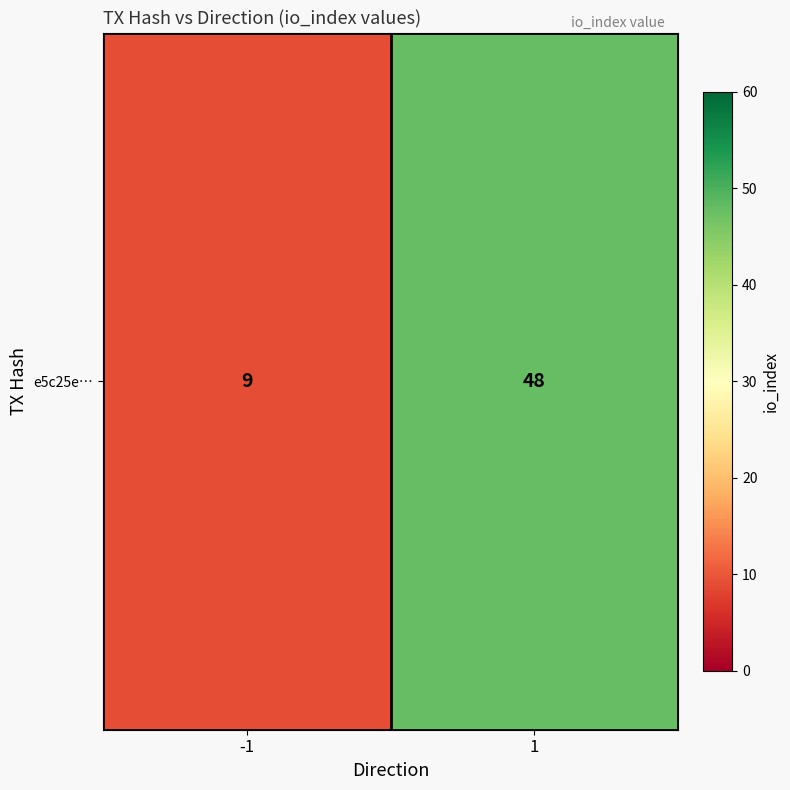

What is the ratio of the value at -1 to the value at 1?

0.2